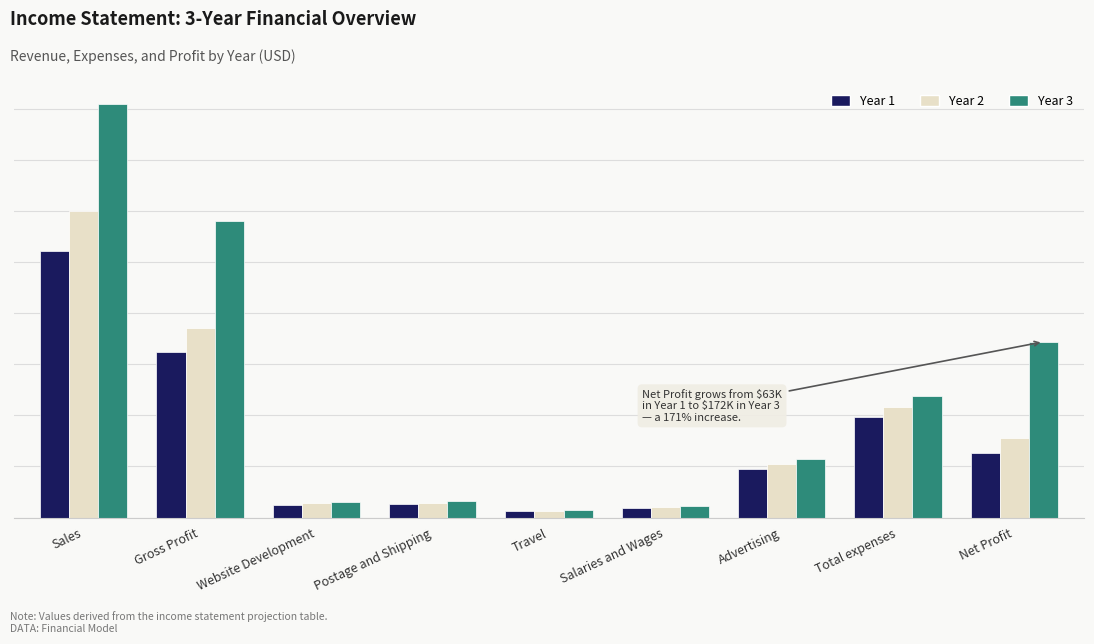

What is the difference between the maximum and second lowest values in the Year 1 series?

251620.6